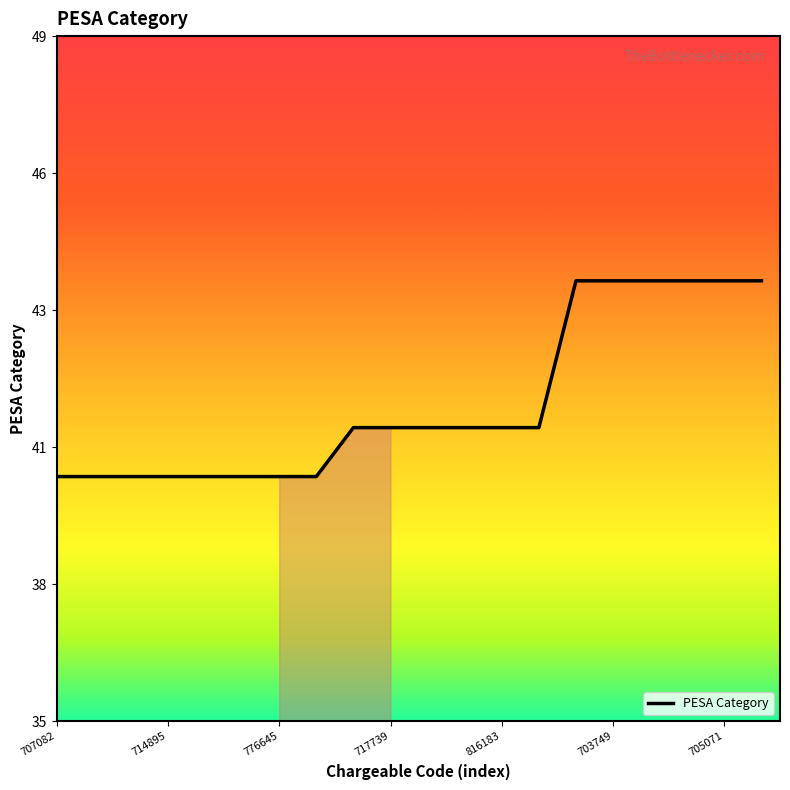

Does the chart have visible grid lines?

No